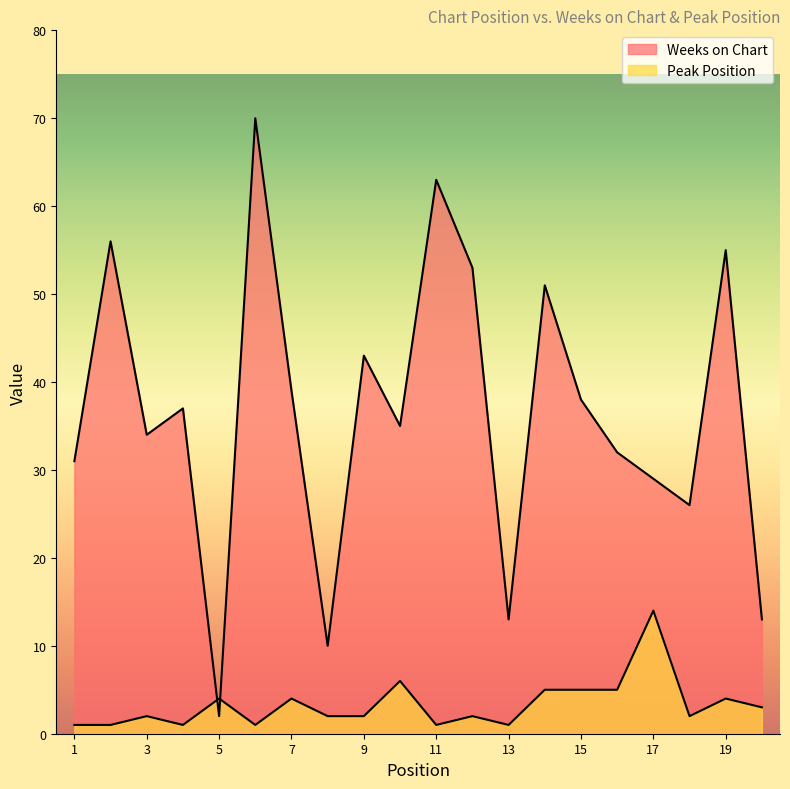

What is the sum of the Weeks on Chart values at 5 and 4?

39